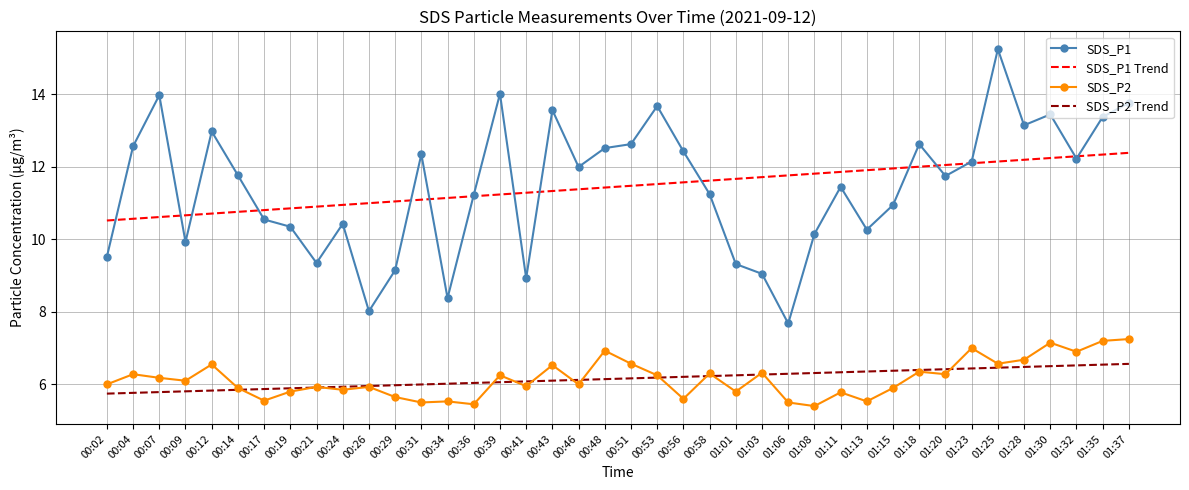

Is the value of SDS_P2 Trend at 00:56 greater than the value of SDS_P1 Trend at 00:34?

No